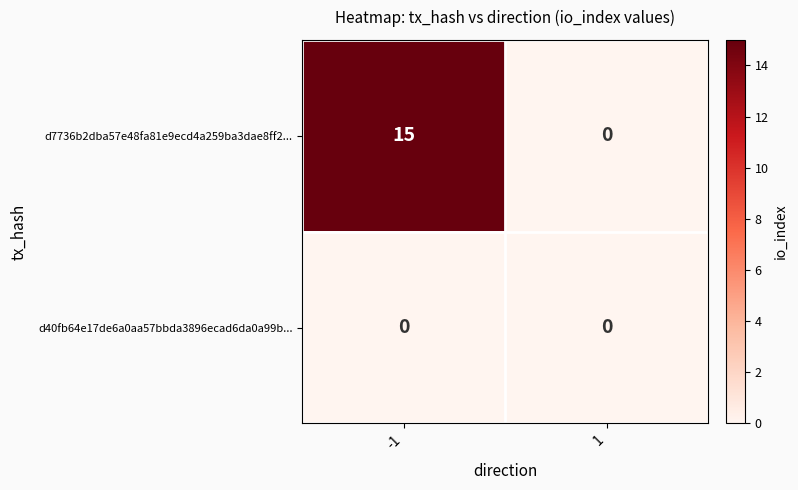

Between -1 and 1, which series saw the biggest shift?

d7736b2dba57e48fa81e9ecd4a259ba3dae8ff2...